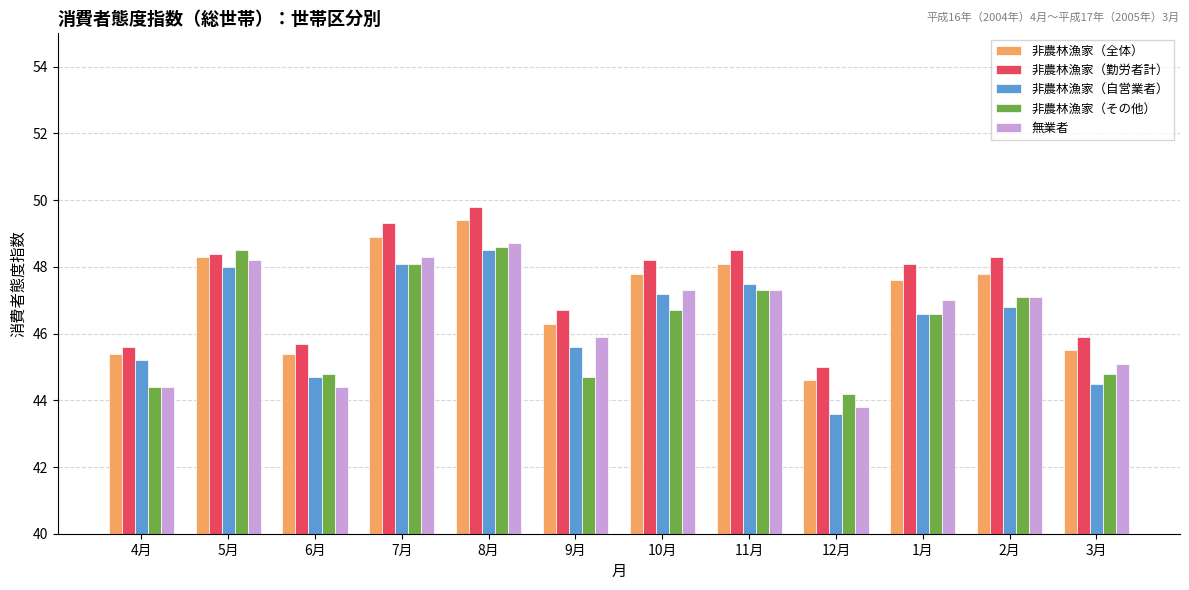

What is the difference between the maximum and minimum values in the 非農林漁家（その他） series?

4.4